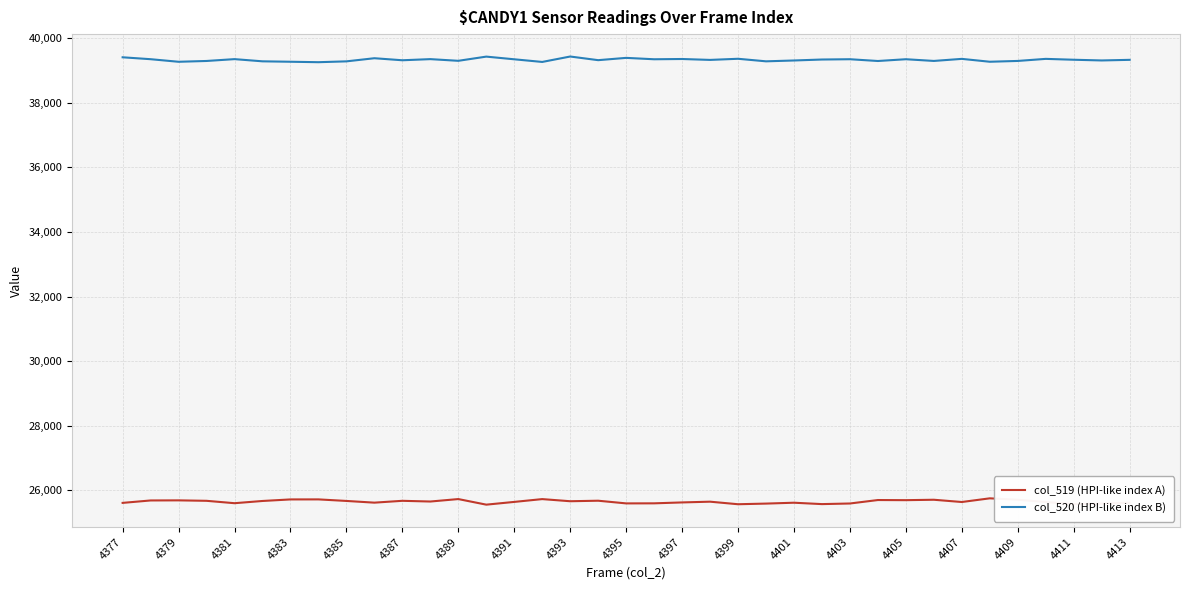

How many distinct data groups are displayed?

2